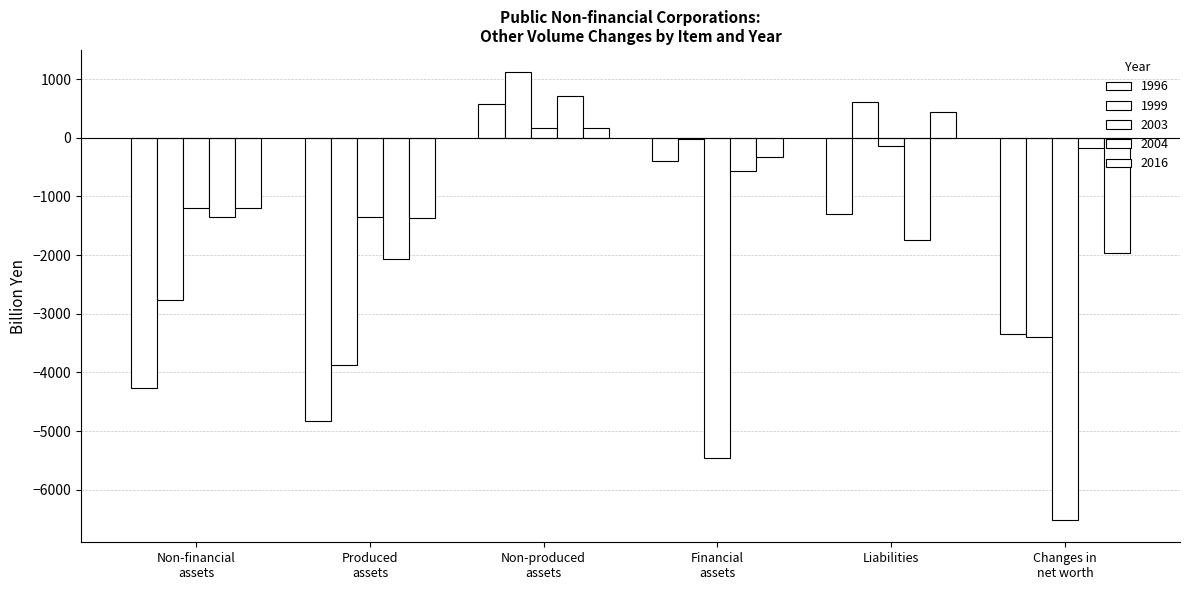

Are the bars horizontal?

No